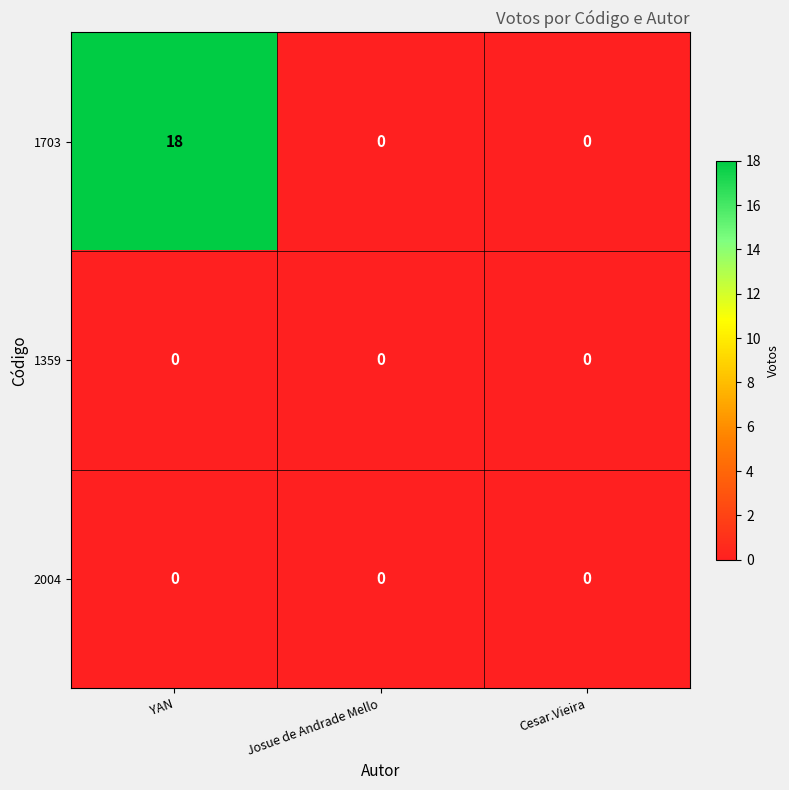

At which category is the sum across all series the highest?

YAN